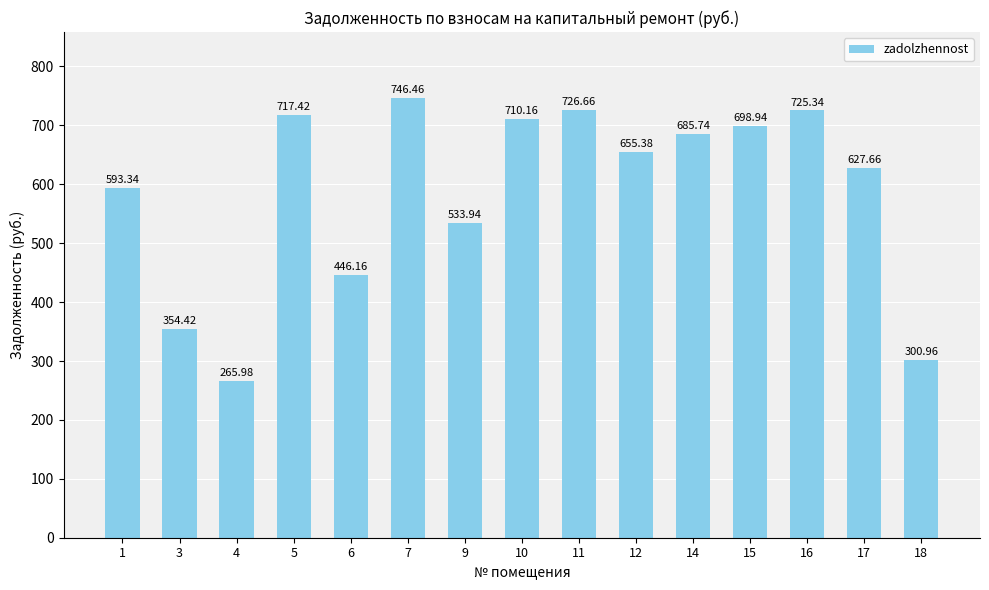

Reading right to left, extract all data points from this chart.

301.0	627.7	725.3	698.9	685.7	655.4	726.7	710.2	533.9	746.5	446.2	717.4	266.0	354.4	593.3